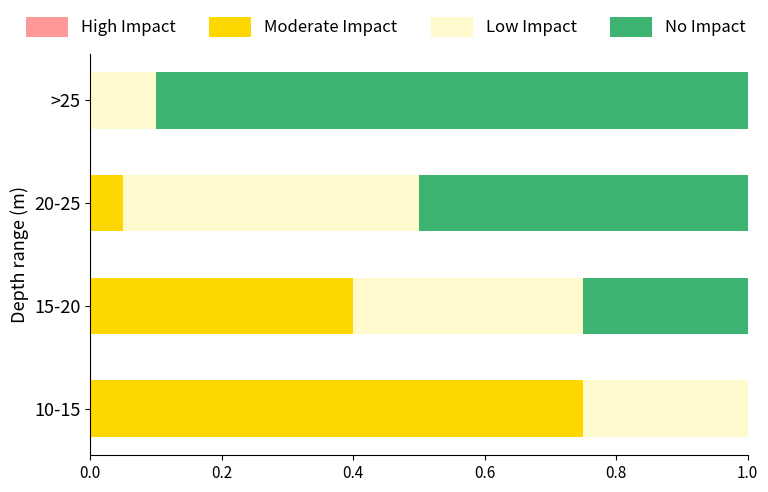

What is the total value across all series at 20-25?

1.0